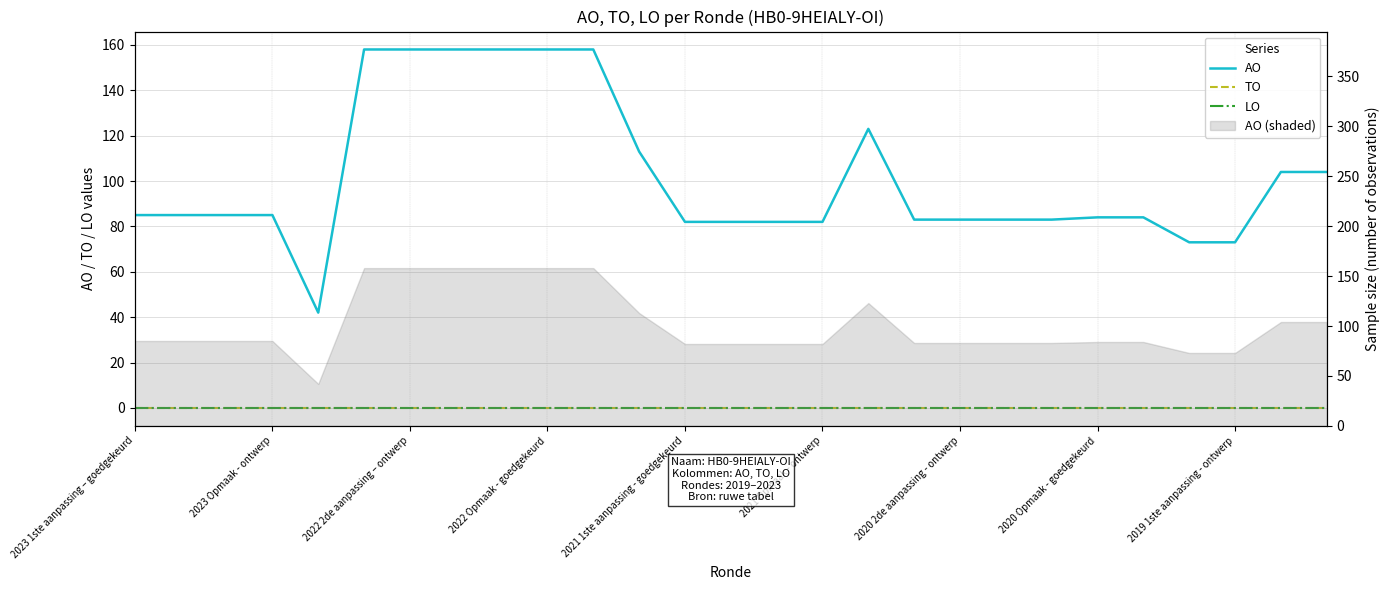

Which has a higher value, 14 or 17?

17